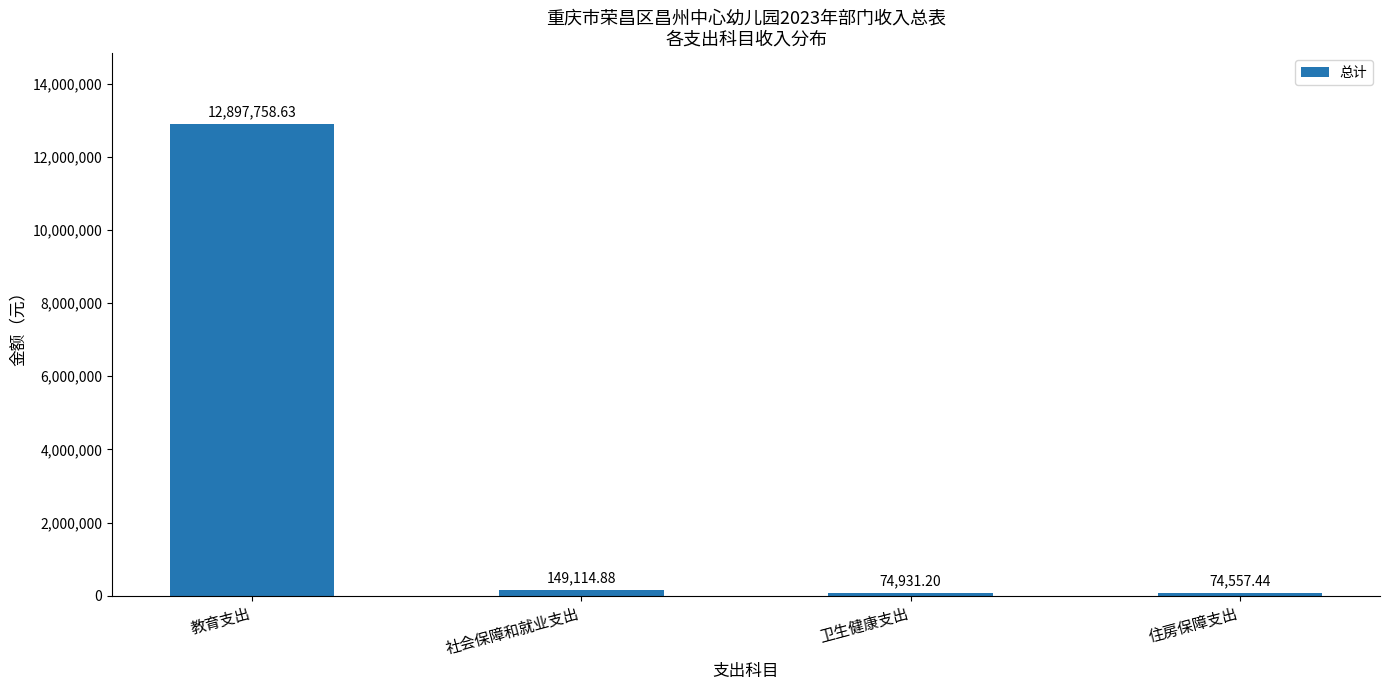

Which category has the highest value across all series?

教育支出